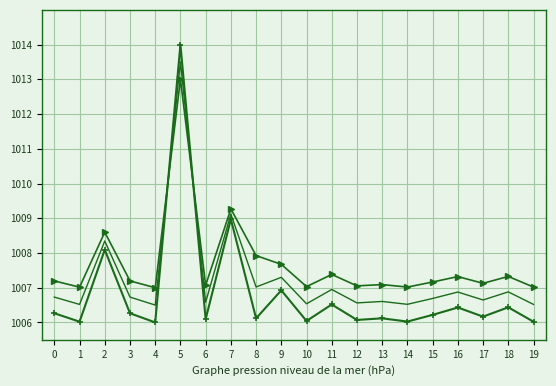

What is the difference between the highest and lowest values at 6?

1.0